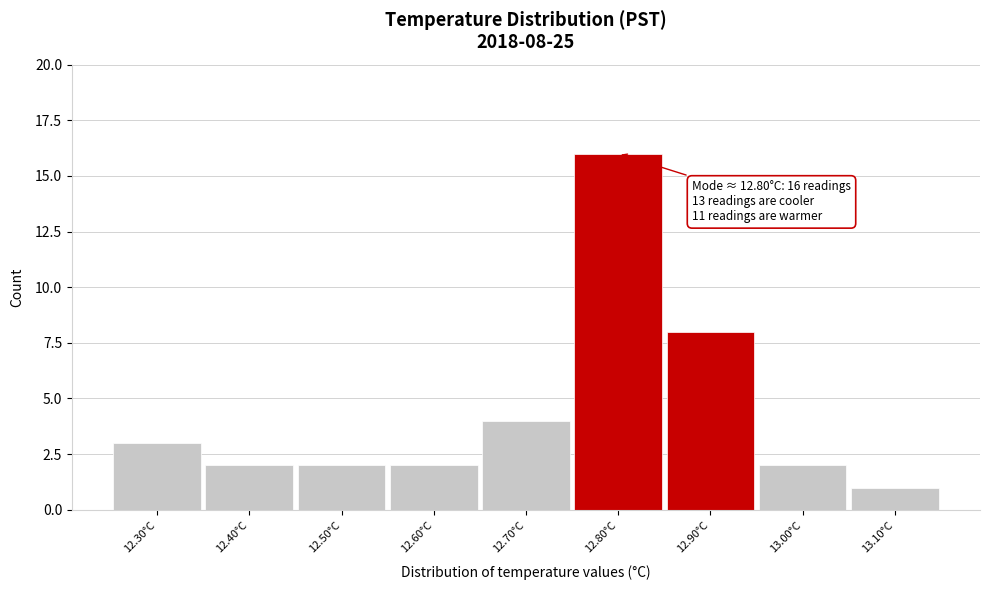

Which range on the x-axis has the tallest bar?

12.75 to 12.85